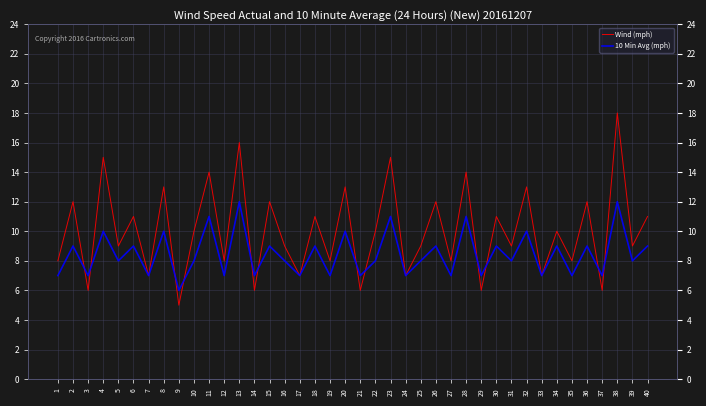

At which category is the sum across all series the highest?

38